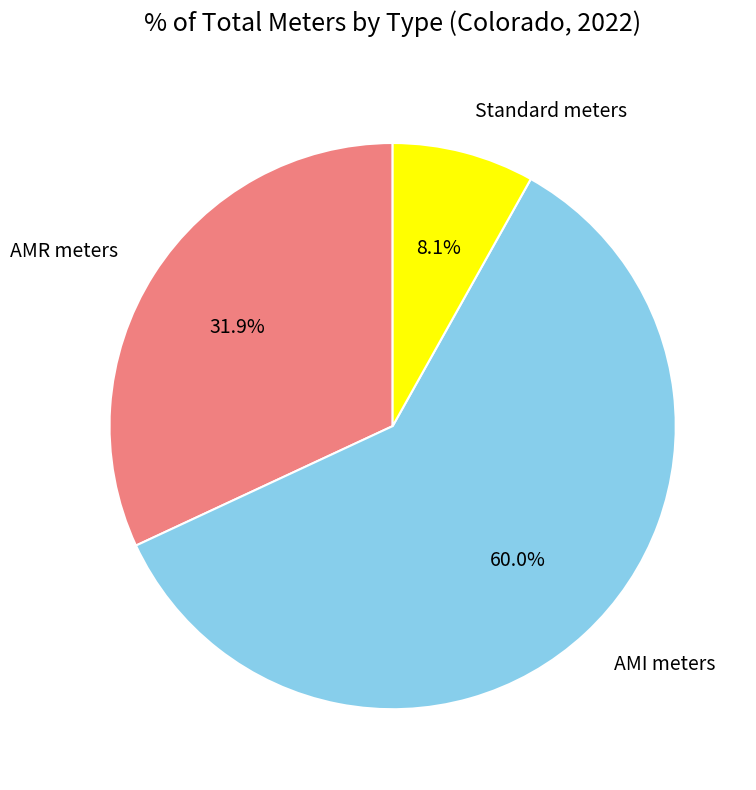

Count the number of slices in the pie.

3